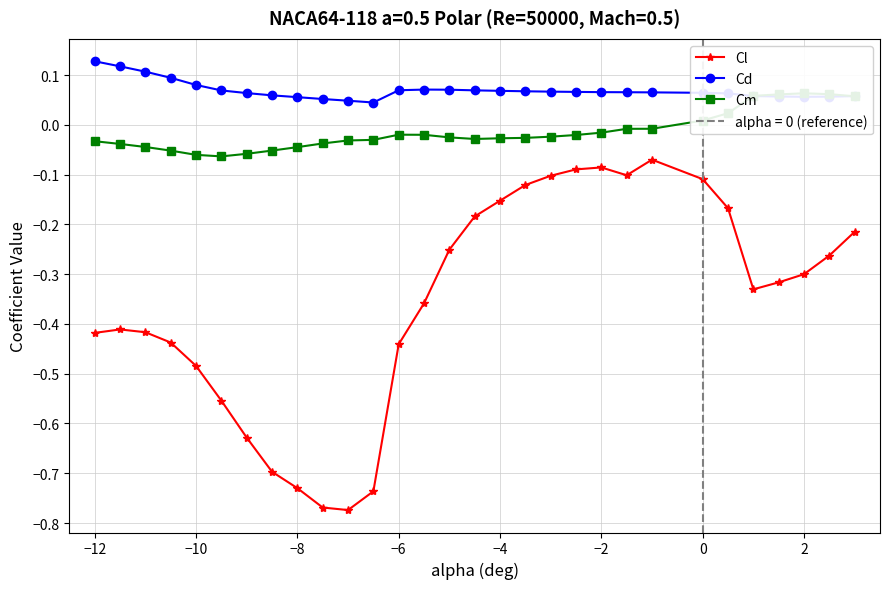

True or false: Cd and Cl intersect in this chart.

False